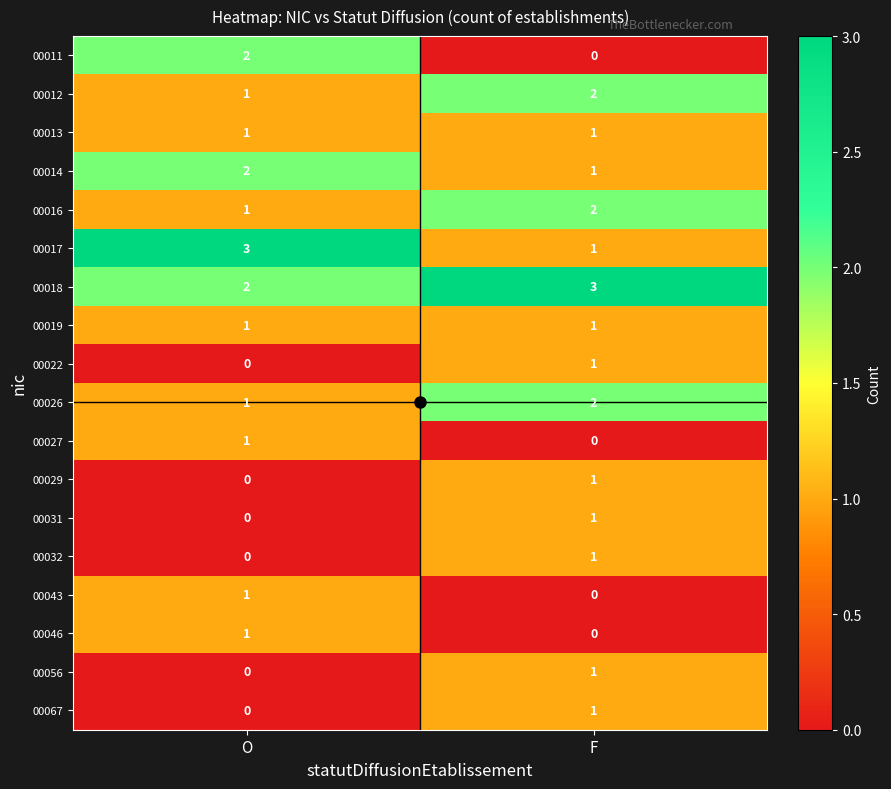

Rank the categories by 00027 value from highest to lowest.

O, F